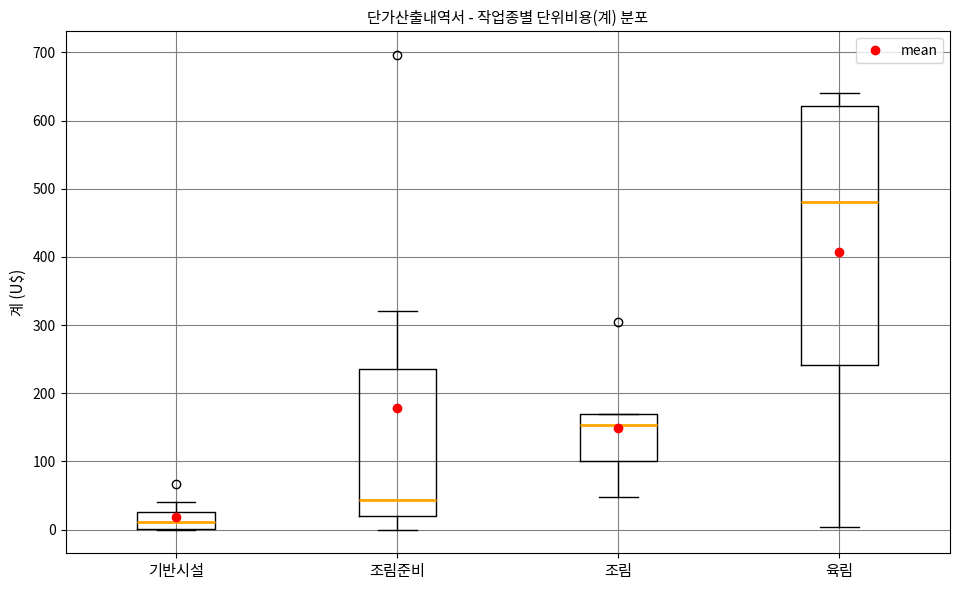

Reading left to right, read every box against the y-axis: the position of its median line, the range the box covers, and the ends of its whiskers. The values are not printed on the chart, so give them approximately, as read against the axis.

기반시설: median 10, box 0 to 30, whiskers 0 to 40
조림준비: median 40, box 20 to 240, whiskers 0 to 320
조림: median 150, box 100 to 170, whiskers 50 to 170
육림: median 480, box 240 to 620, whiskers 0 to 640